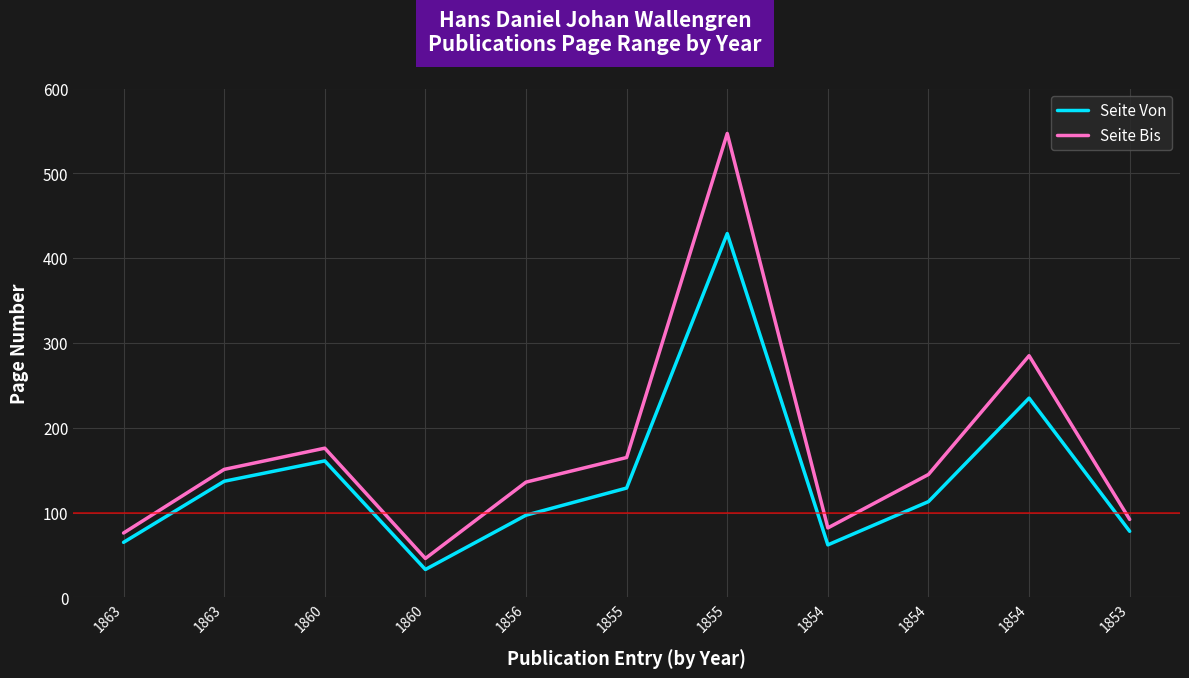

What are all the series names shown in the legend?

Seite Von, Seite Bis